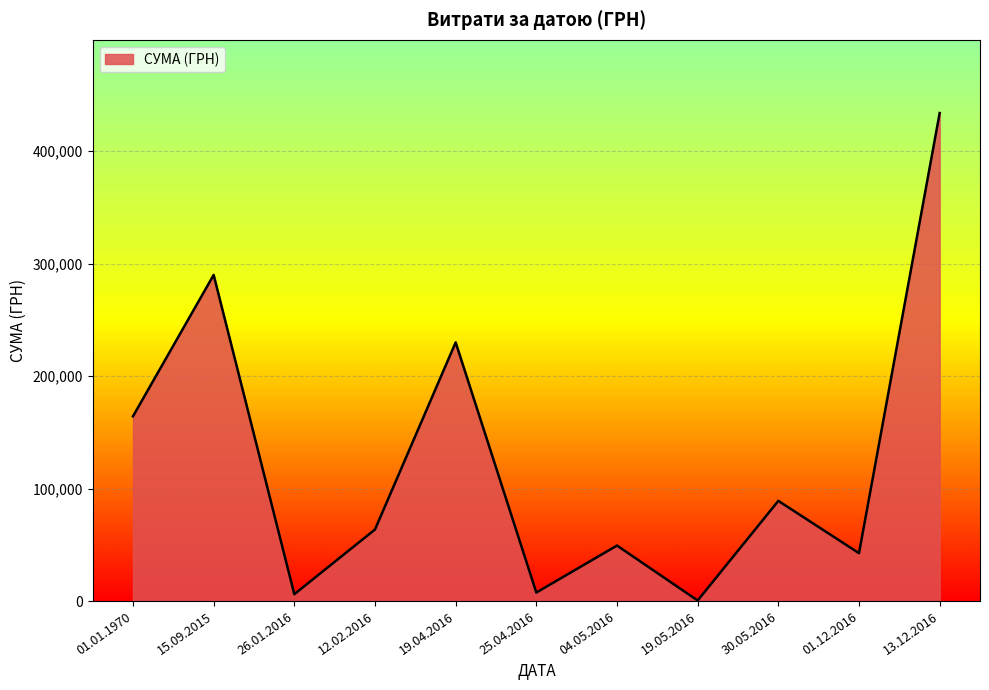

At which category does the chart reach its peak across all series?

13.12.2016